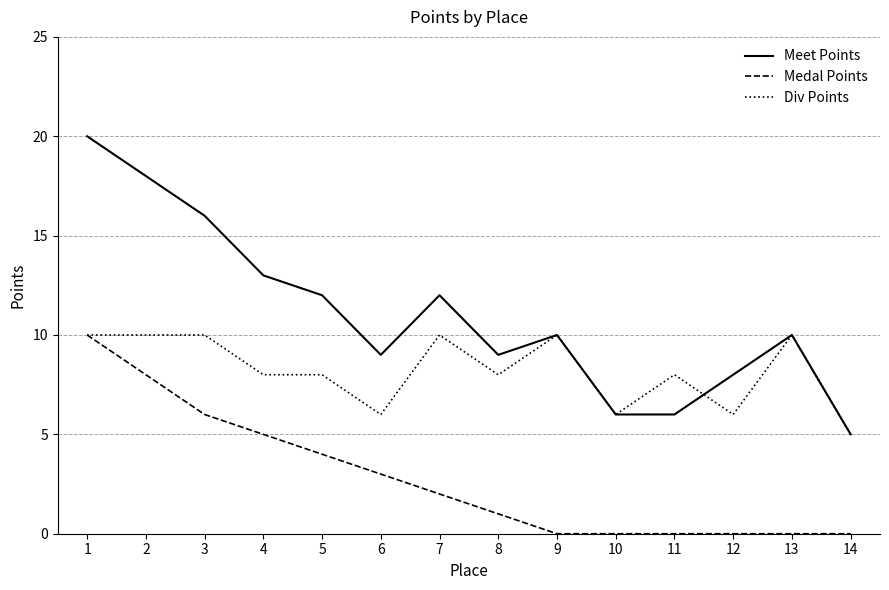

True or false: Div Points has a value of 15 at 9.

False